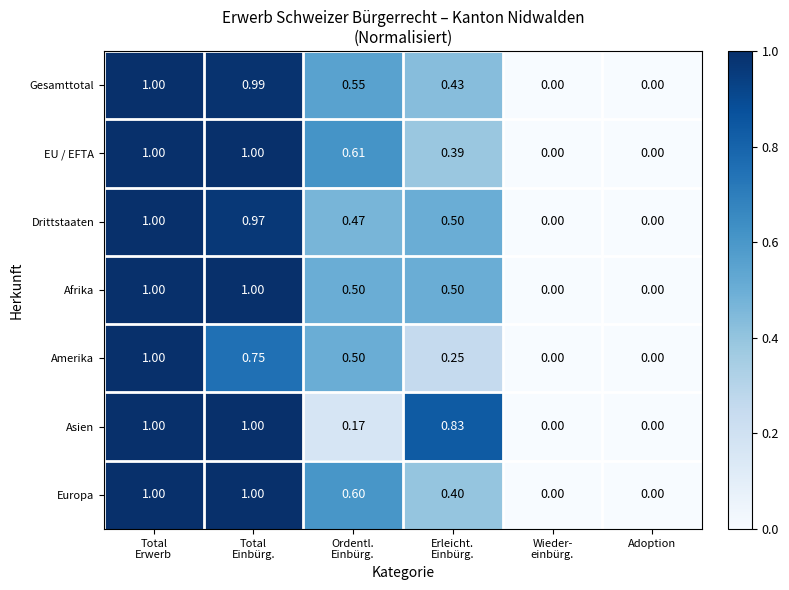

Rank the series by their maximum value, from highest to lowest.

Gesamttotal, EU / EFTA, Drittstaaten, Afrika, Amerika, Asien, Europa